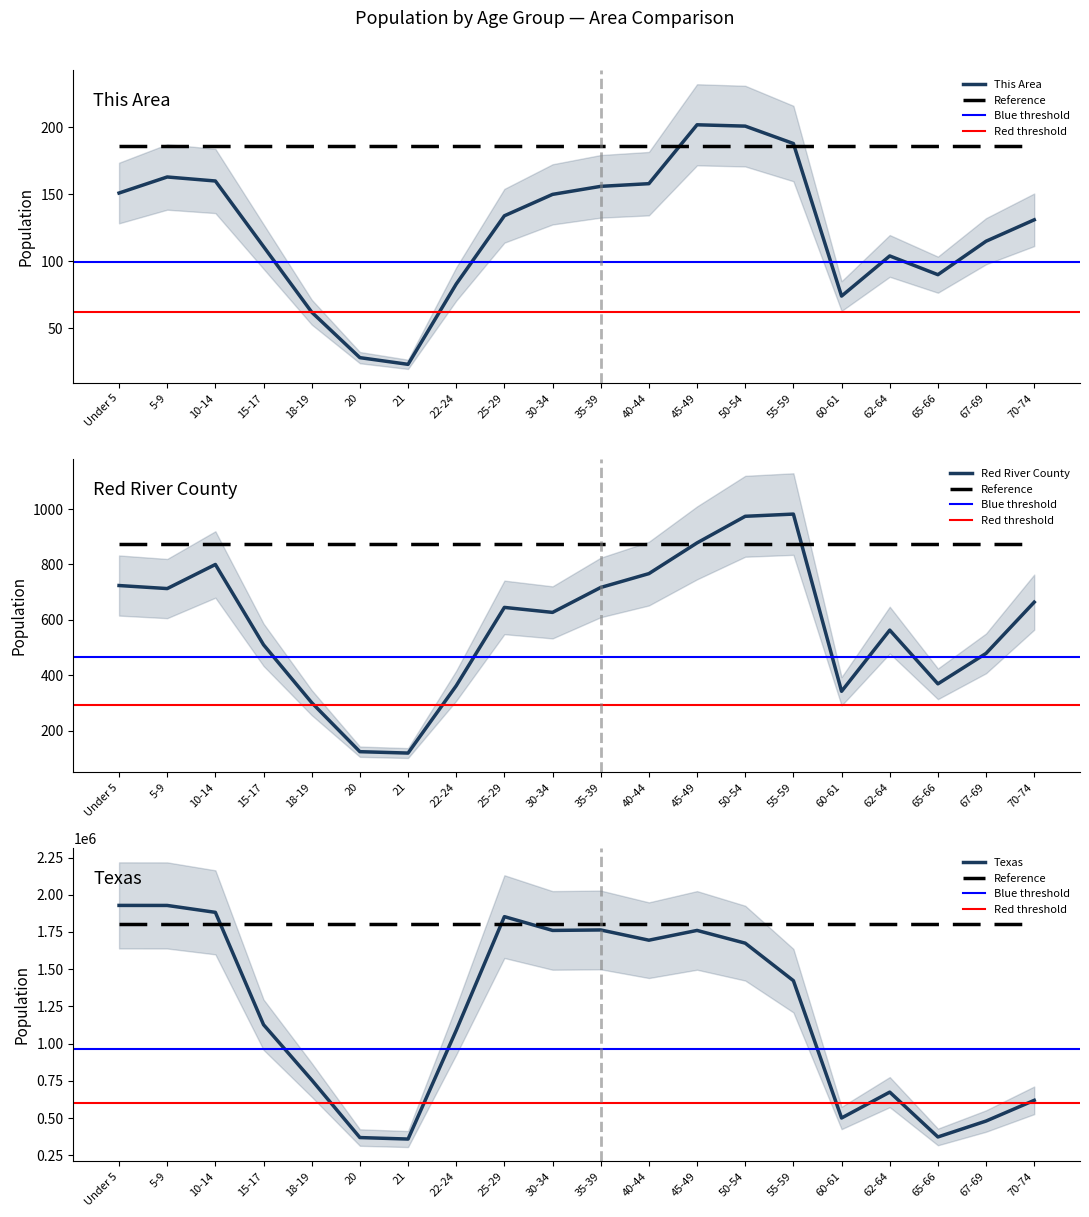

How many data points in Red River County are above 645?

9